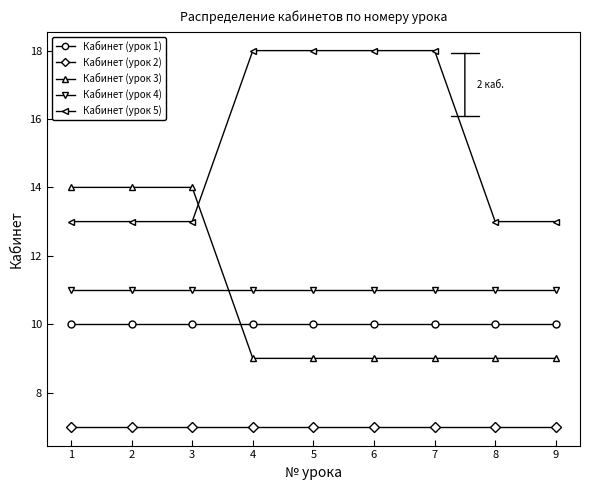

How many times do Кабинет (урок 4) and Кабинет (урок 3) cross each other?

1